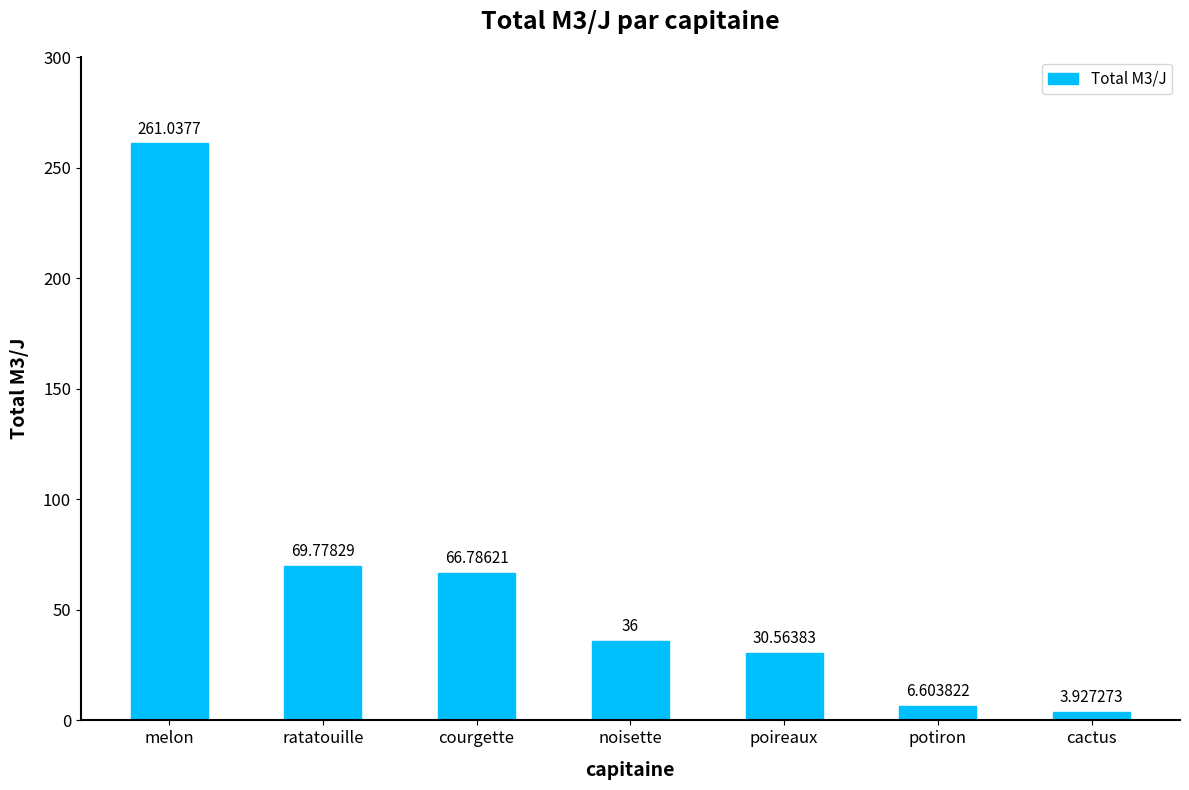

What is the sum of the values at cactus and melon?

265.0